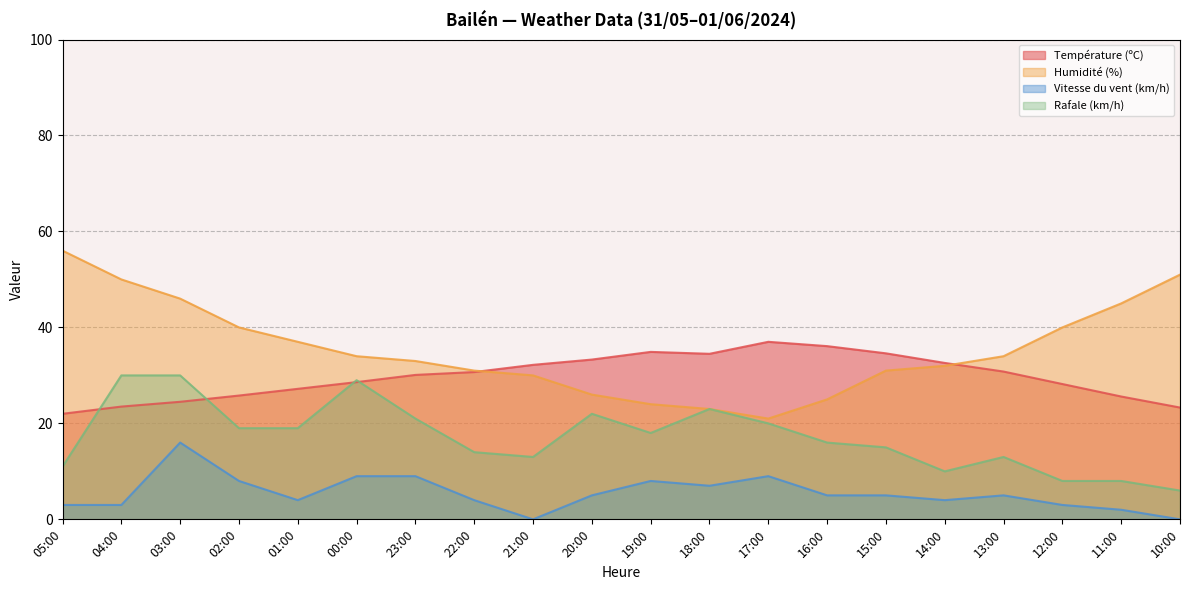

Reading left to right, list all the values displayed in this chart.

Température (ºC): 05:00=22.0	04:00=23.5	03:00=24.5	02:00=25.8	01:00=27.2	00:00=28.6	23:00=30.1	22:00=30.7	21:00=32.2	20:00=33.3	19:00=34.9	18:00=34.5	17:00=37.0	16:00=36.1	15:00=34.6	14:00=32.6	13:00=30.8	12:00=28.2	11:00=25.6	10:00=23.3
Humidité (%): 05:00=56.0	04:00=50.0	03:00=46.0	02:00=40.0	01:00=37.0	00:00=34.0	23:00=33.0	22:00=31.0	21:00=30.0	20:00=26.0	19:00=24.0	18:00=23.0	17:00=21.0	16:00=25.0	15:00=31.0	14:00=32.0	13:00=34.0	12:00=40.0	11:00=45.0	10:00=51.0
Vitesse du vent (km/h): 05:00=3.0	04:00=3.0	03:00=16.0	02:00=8.0	01:00=4.0	00:00=9.0	23:00=9.0	22:00=4.0	21:00=0.0	20:00=5.0	19:00=8.0	18:00=7.0	17:00=9.0	16:00=5.0	15:00=5.0	14:00=4.0	13:00=5.0	12:00=3.0	11:00=2.0	10:00=0.0
Rafale (km/h): 05:00=11.0	04:00=30.0	03:00=30.0	02:00=19.0	01:00=19.0	00:00=29.0	23:00=21.0	22:00=14.0	21:00=13.0	20:00=22.0	19:00=18.0	18:00=23.0	17:00=20.0	16:00=16.0	15:00=15.0	14:00=10.0	13:00=13.0	12:00=8.0	11:00=8.0	10:00=6.0